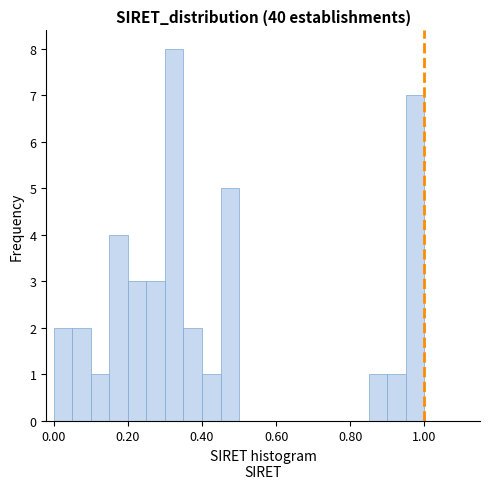

Around what value on the x-axis is the tallest bar? Give the approximate position of its centre, as read against the axis.

0.32